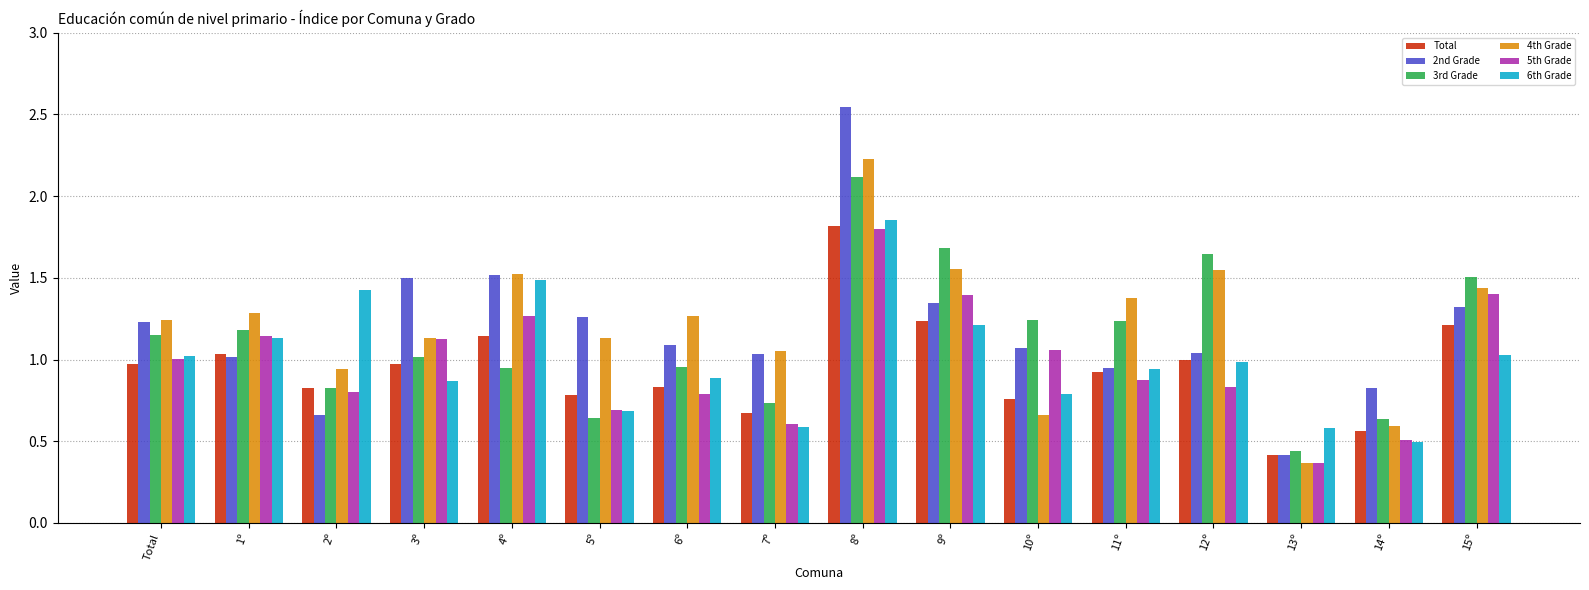

Which series has the largest total across all categories?

4th Grade